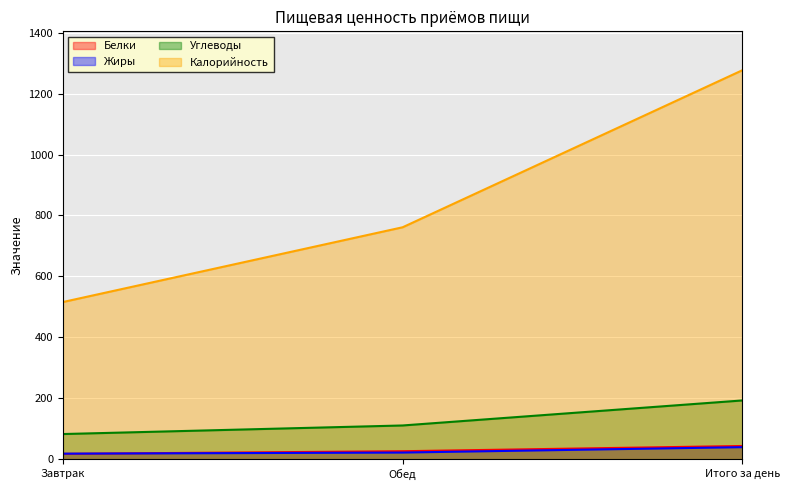

At how many categories does at least one series exceed 60?

3